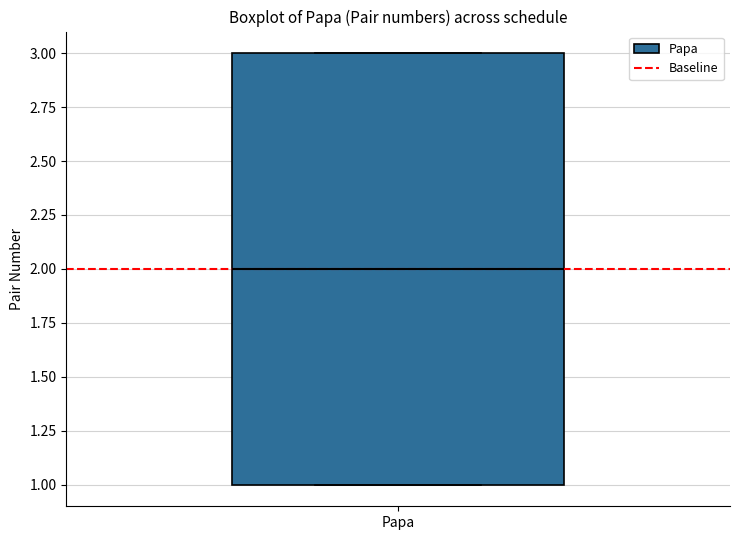

Transcribe this box plot: give where the median line is, the range the box spans, and where the two whiskers end, as read against the y-axis. The values are not printed on the chart, so give them approximately, as read against the axis.

median 2, box 1 to 3, whiskers 1 to 3